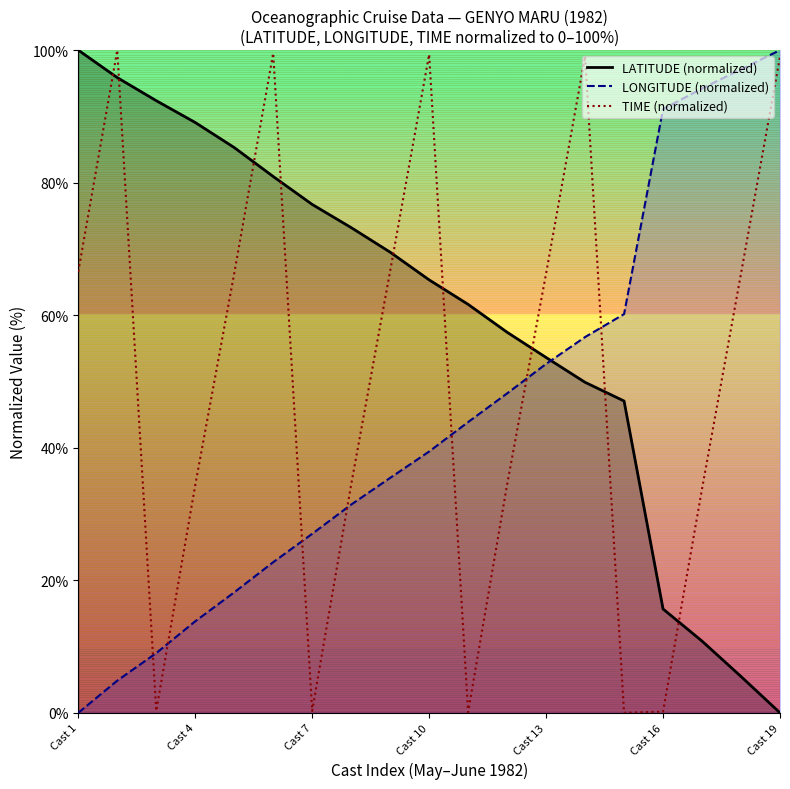

What is the maximum value shown in the chart?

100.0